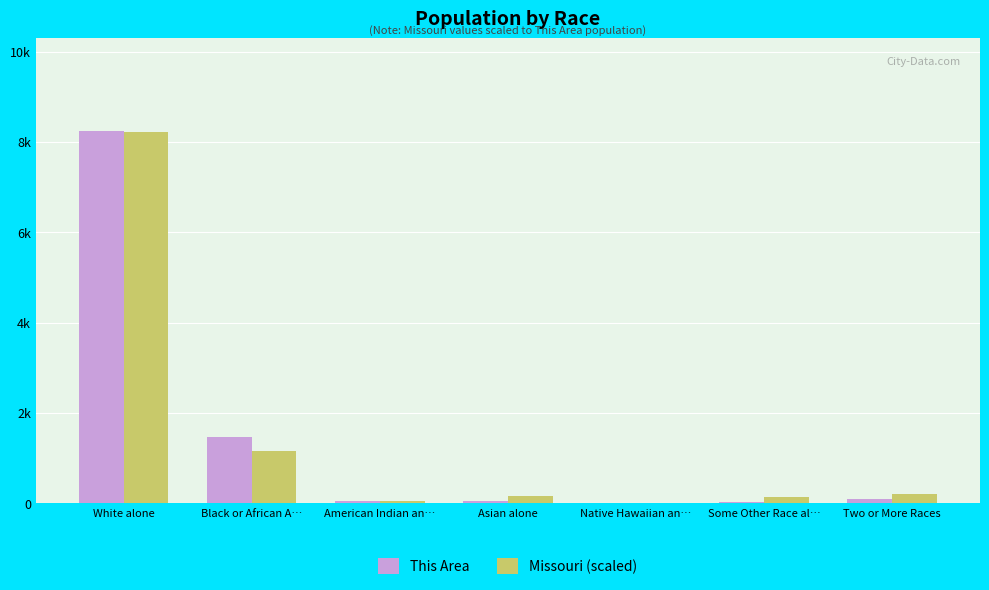

What is the approximate value of Missouri (scaled) at Native Hawaiian an…?

10.4